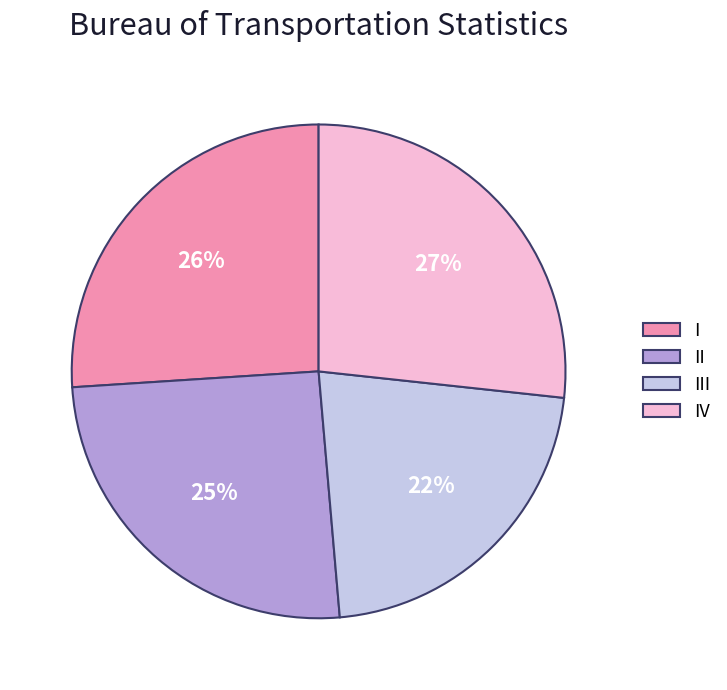

How many segments does this pie chart have?

4